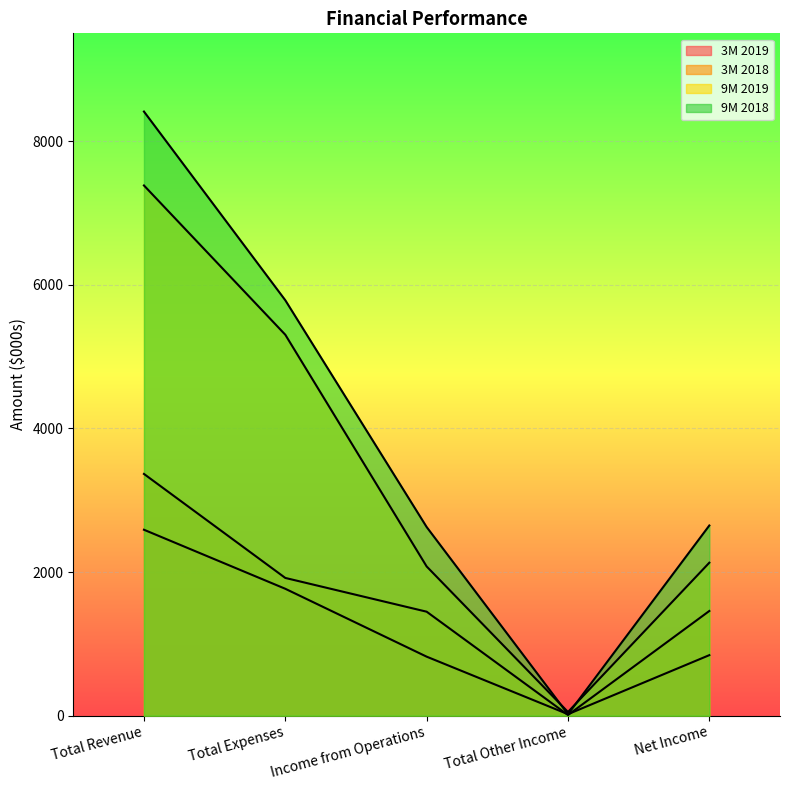

The value of 3M 2018 at Income from Operations is 2124. True or false?

False